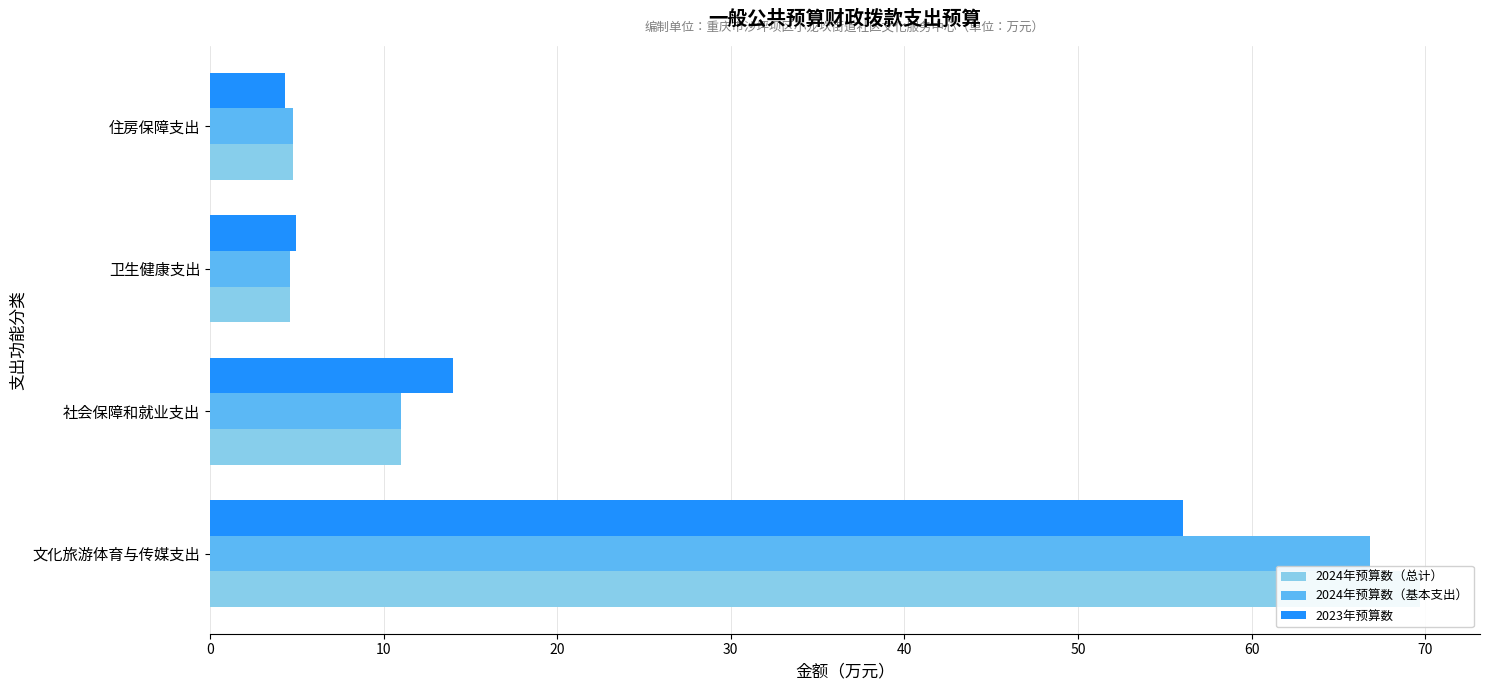

The value of 2024年预算数（基本支出） at 卫生健康支出 is 4.6. True or false?

True